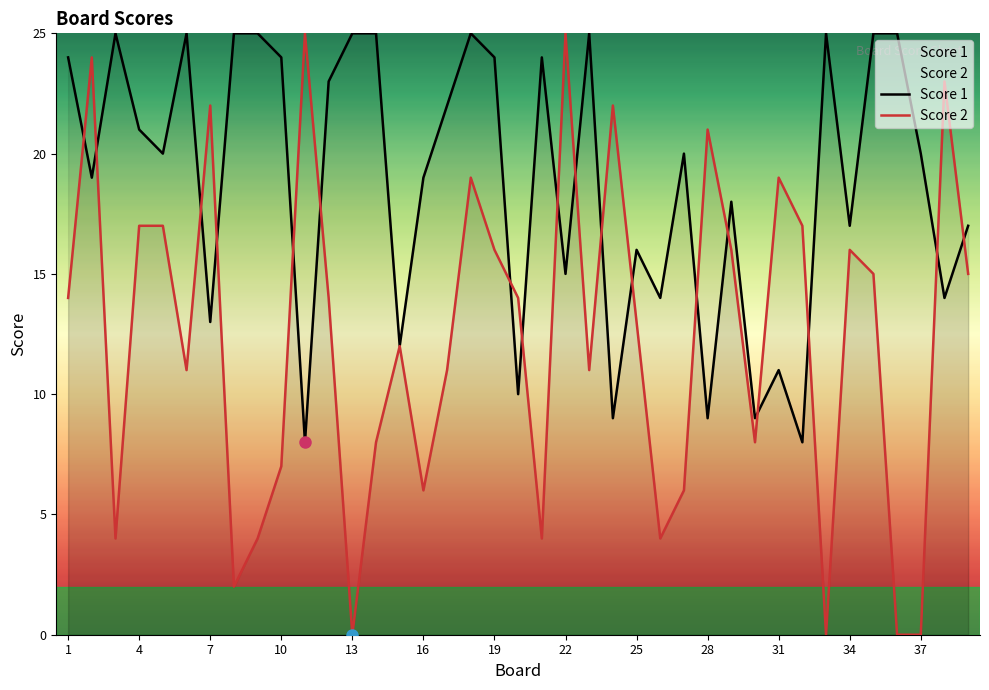

How many data points does each series have?

39